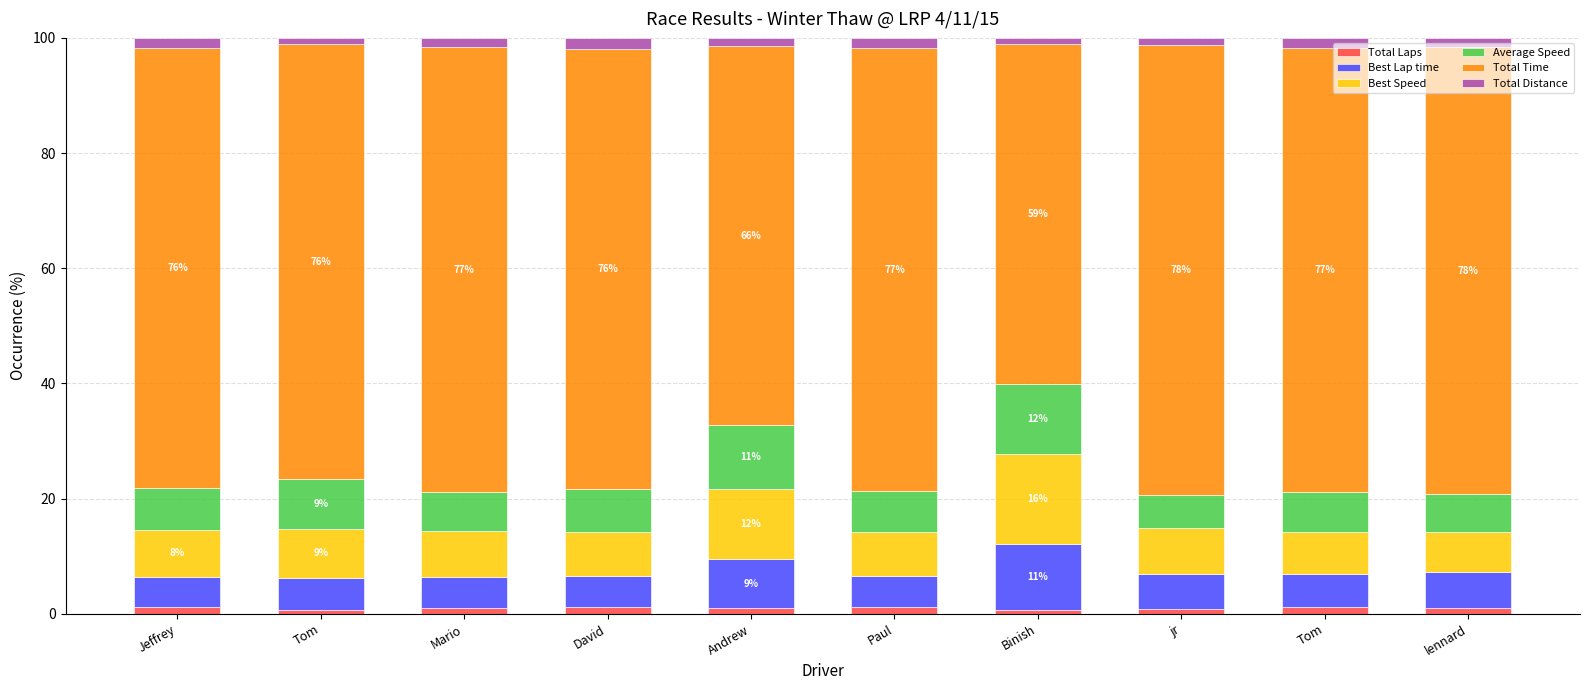

At Tom, list the series in order from largest to smallest.

Total Time, Best Speed, Average Speed, Best Lap time, Total Distance, Total Laps